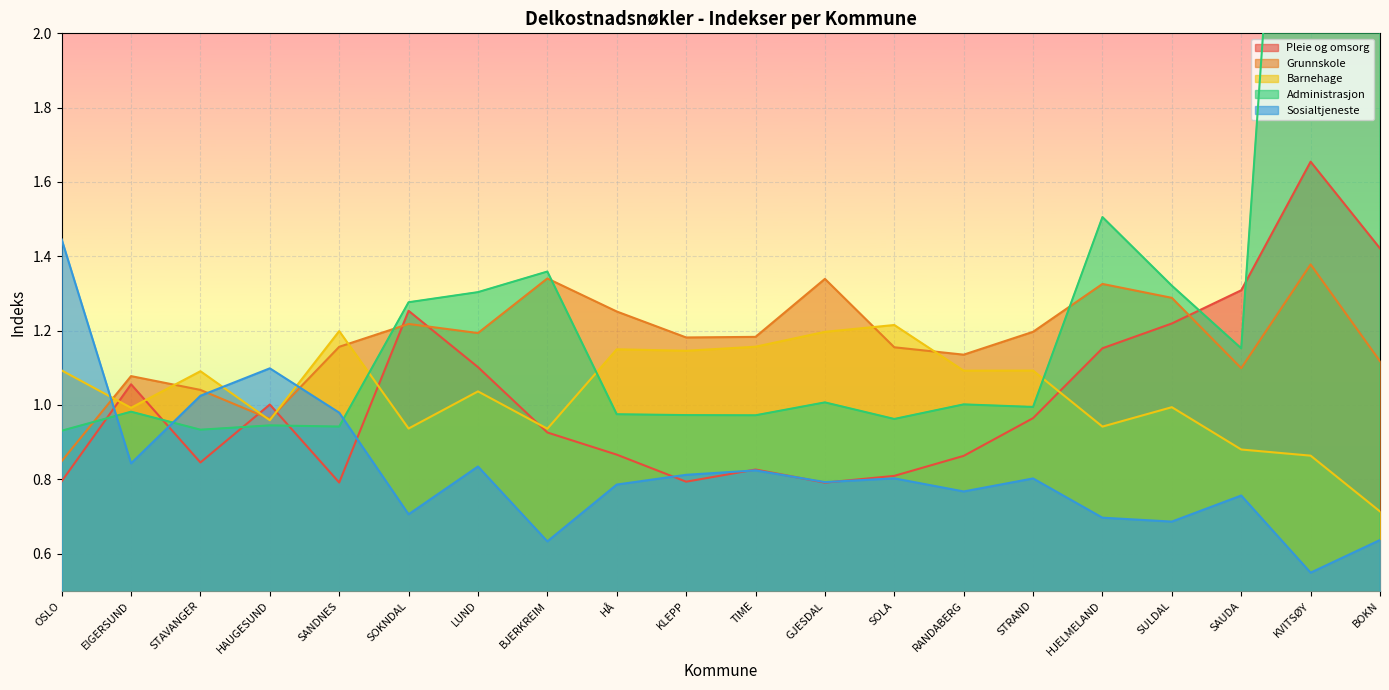

How many data points does each series have?

20